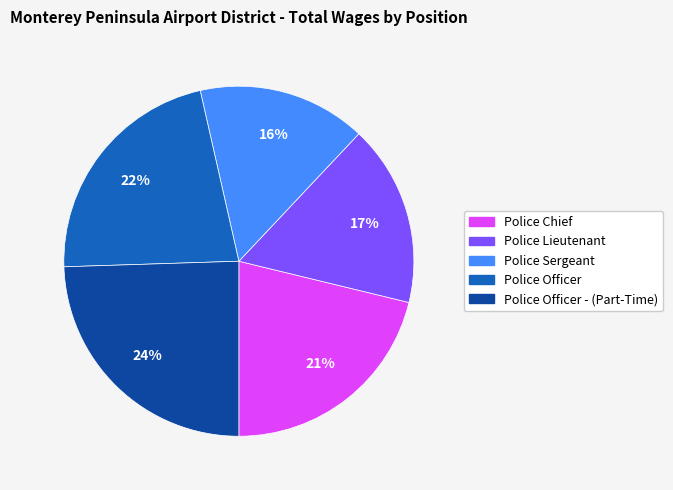

Is there a majority slice in this chart?

No